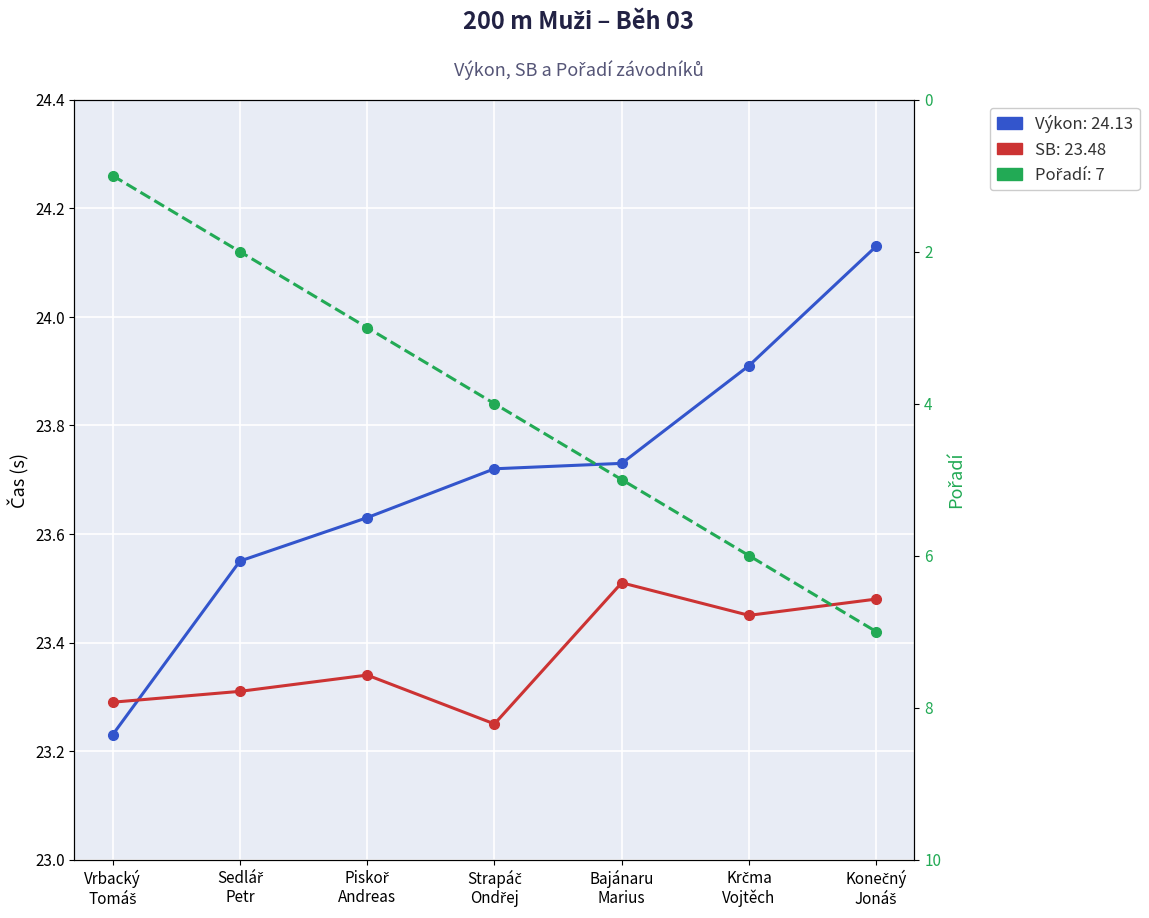

Which series has the largest range (max minus min)?

Pořadí